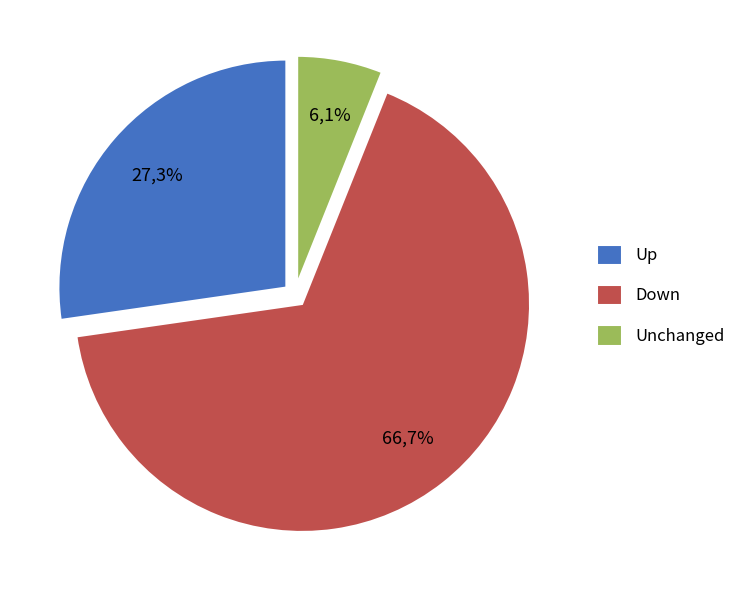

Is there a majority slice in this chart?

Yes